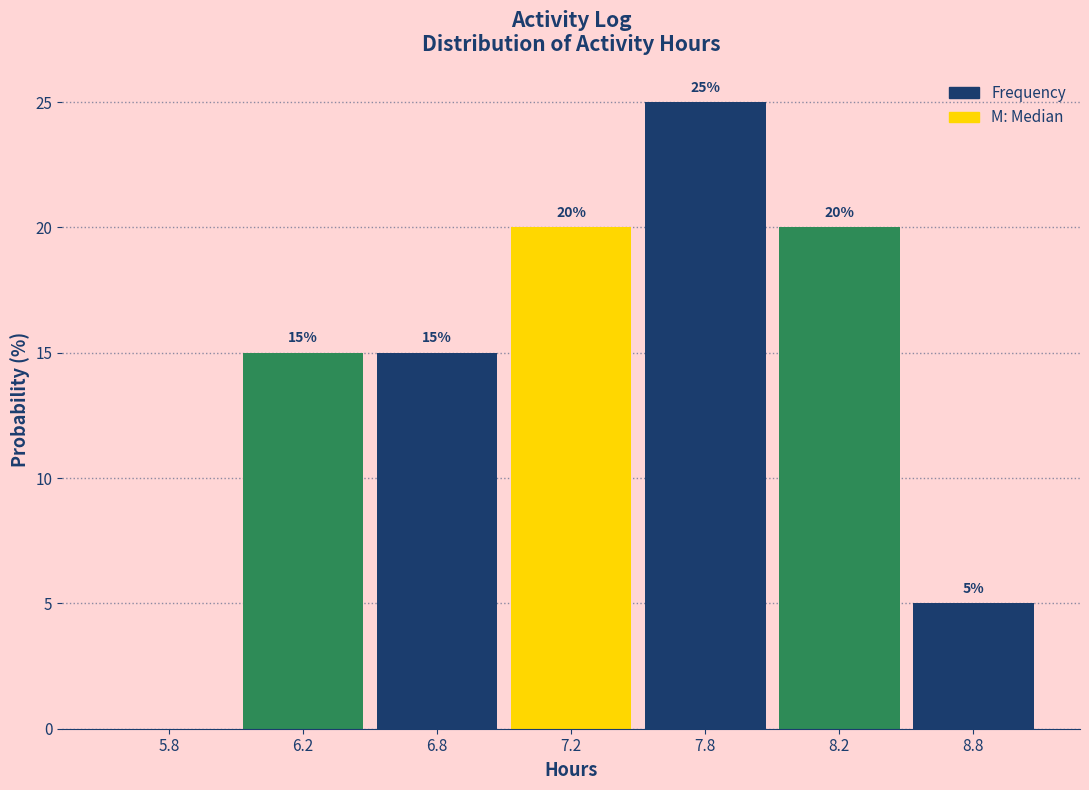

Reading left to right, list all the values displayed in this chart.

5.8=0	6.2=15	6.8=15	7.2=20	7.8=25	8.2=20	8.8=5